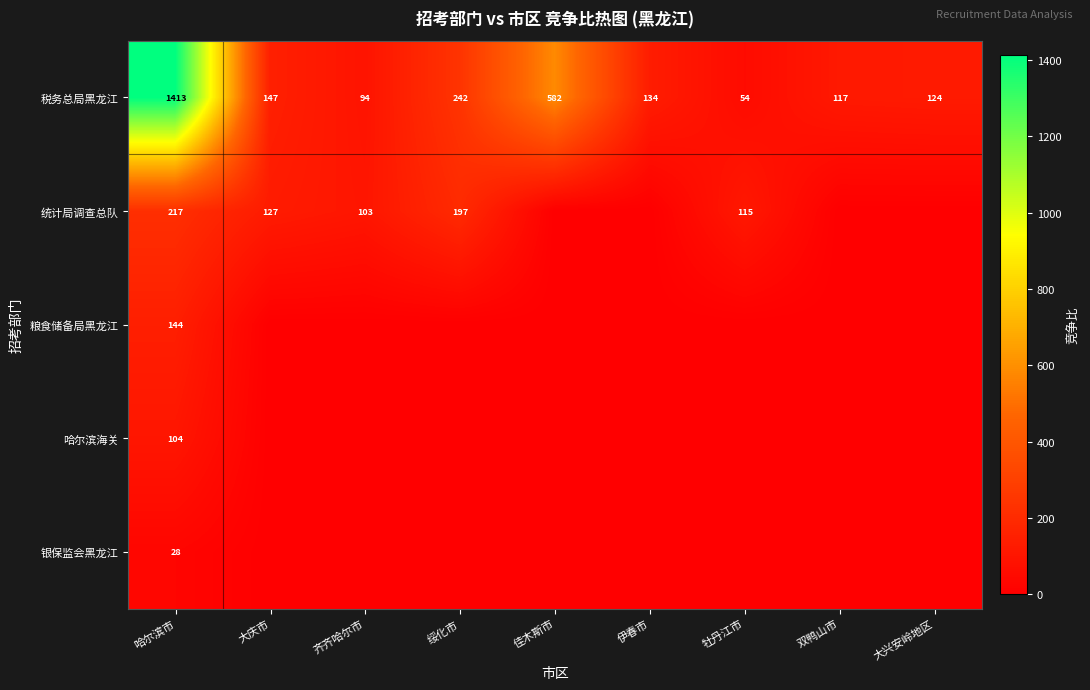

Which label corresponds to the largest value in the chart?

哈尔滨市